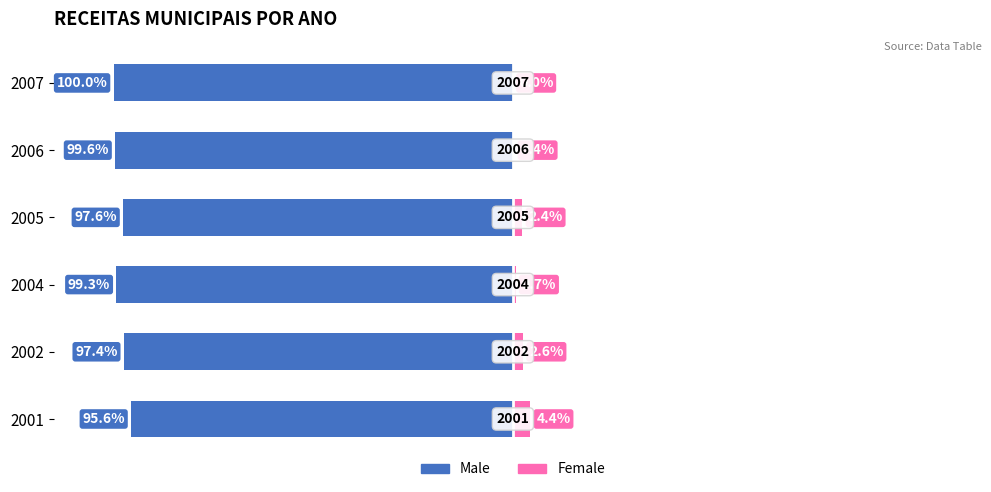

How many bars are there in total?

12